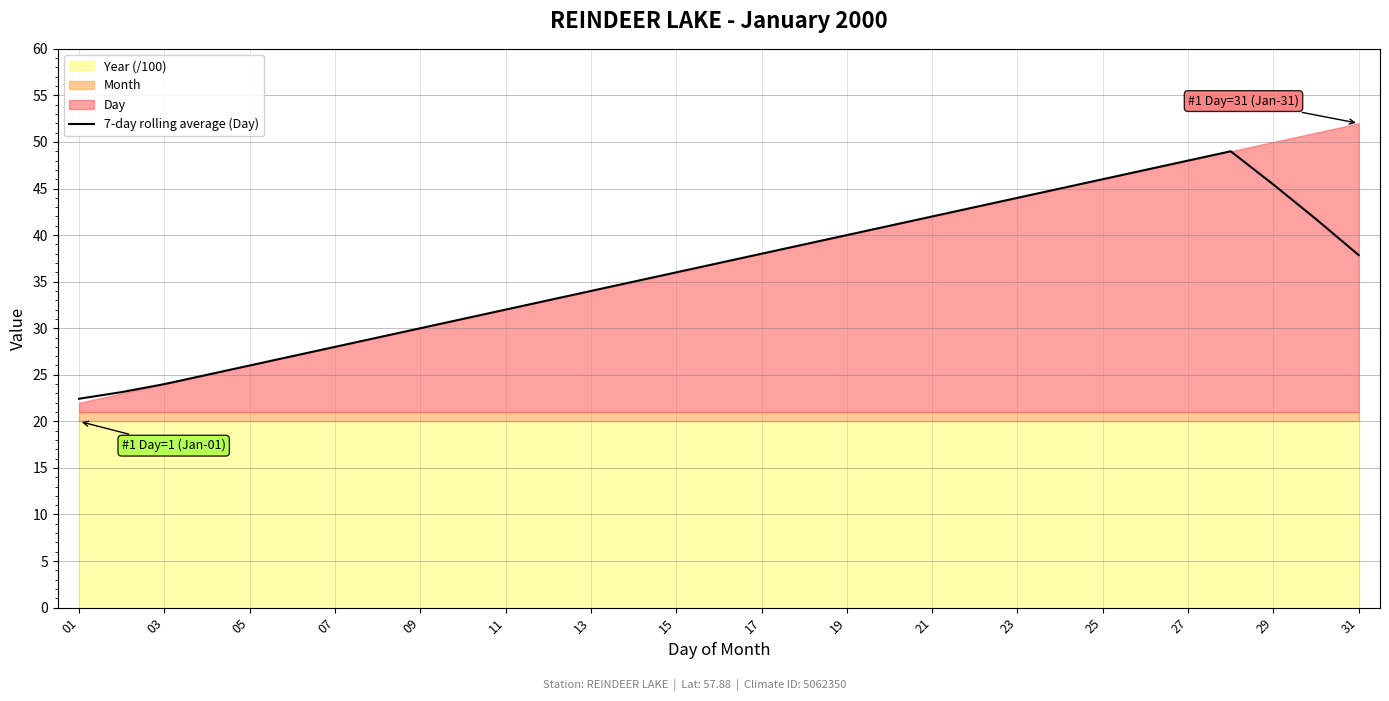

What is the highest value of the 7-day rolling average (Day) series?

49.0